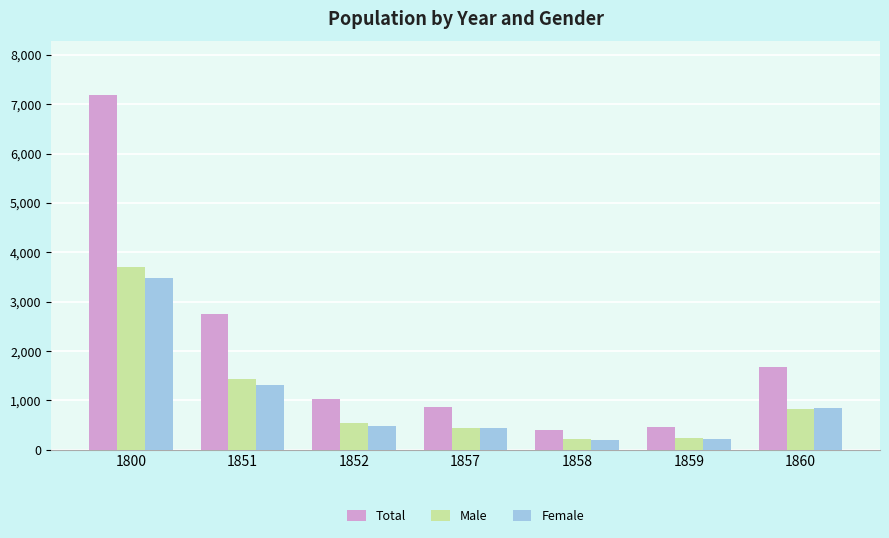

Which series has the largest total across all categories?

Total